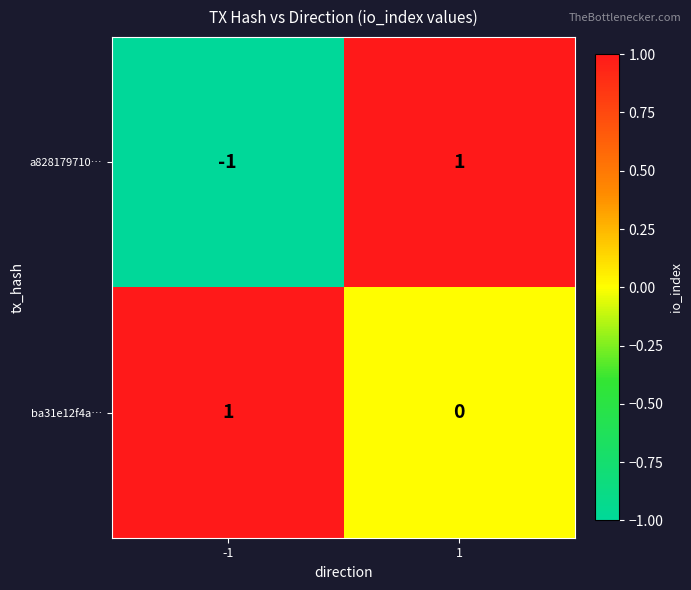

List the series in order of their overall mean, highest first.

ba31e12f4a…, a828179710…